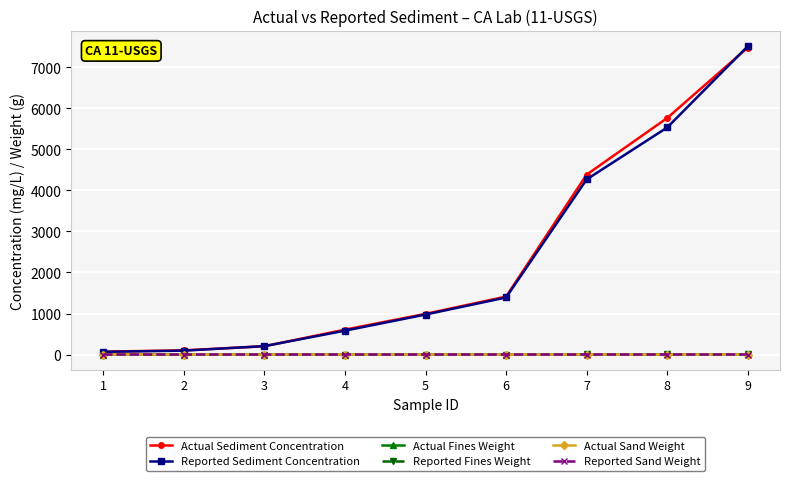

Which series changed the most between 1 and 7?

Actual Sediment Concentration